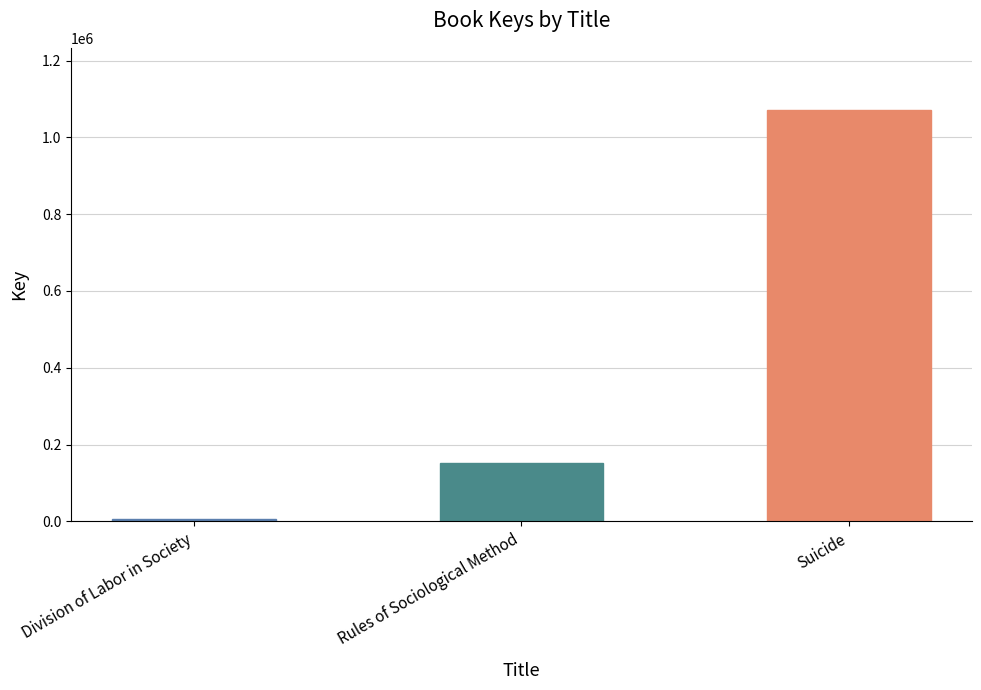

What is the difference between the maximum and second lowest values?

918951